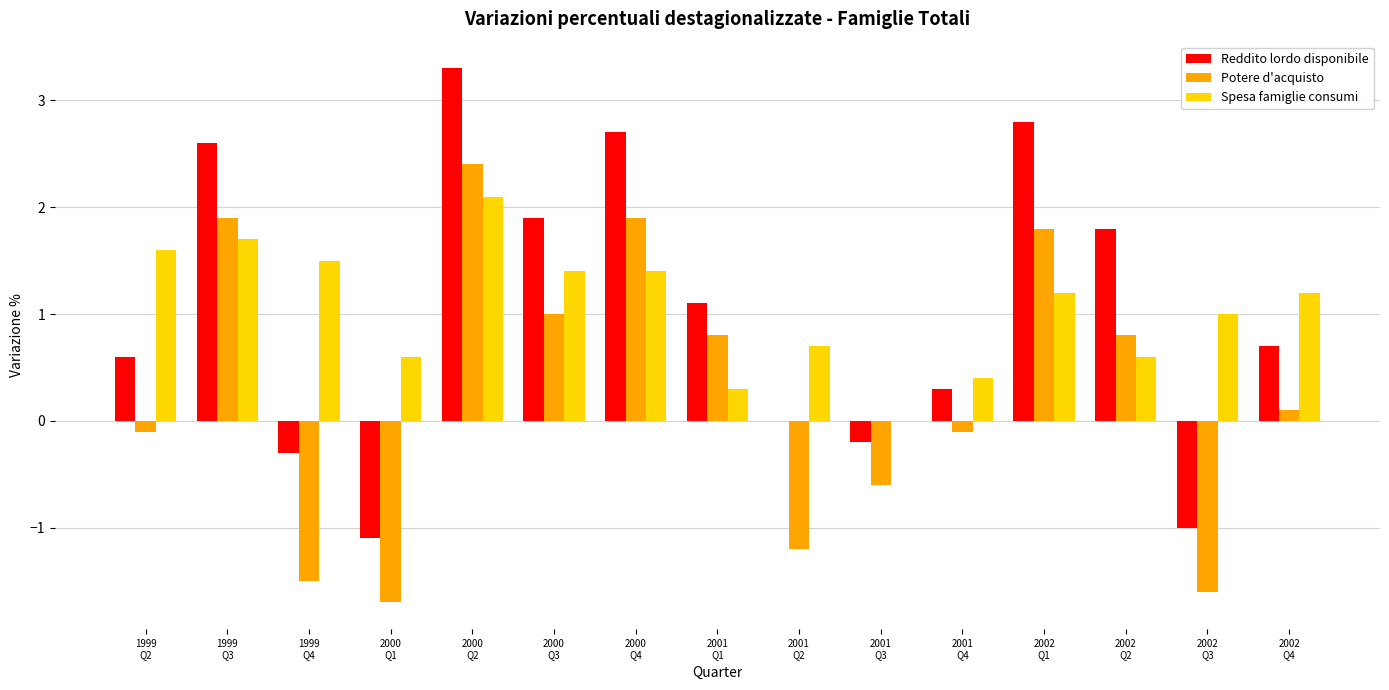

How many positive values does the Potere d'acquisto series have?

8